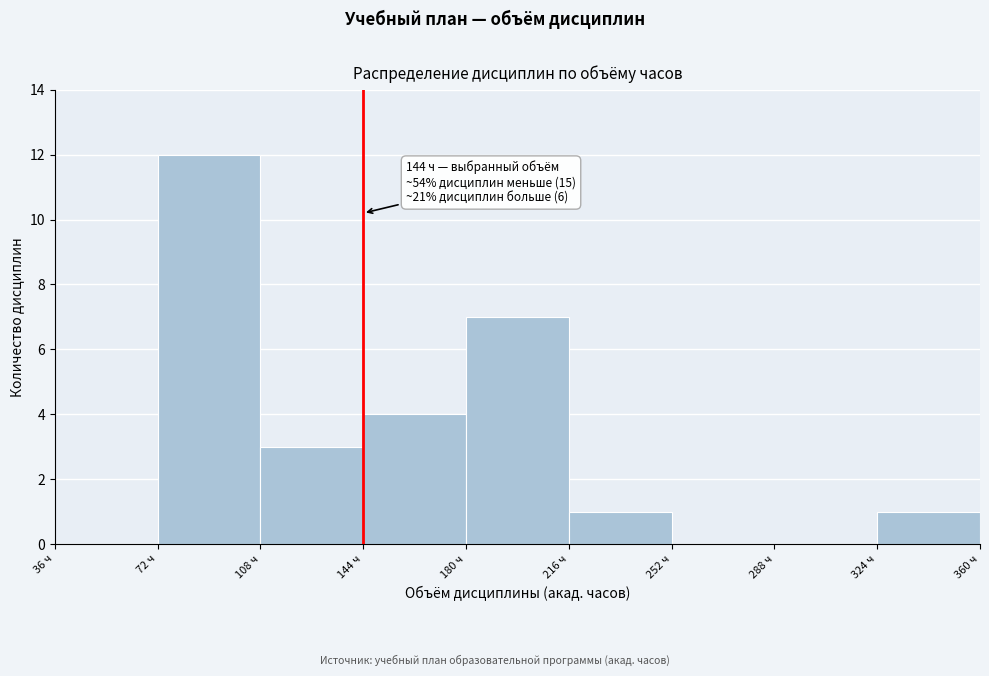

Over which range of the x-axis is the bar tallest?

72 to 108